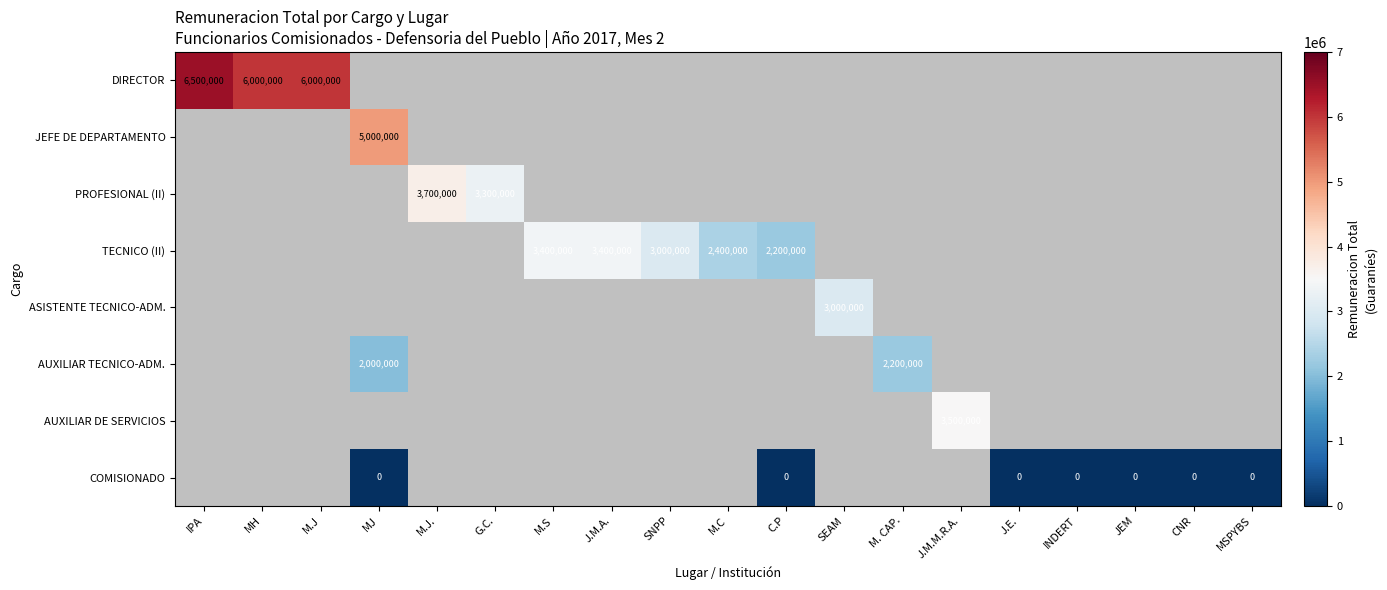

Is it true that AUXILIAR TECNICO-ADM. equals 2000000 at MJ?

True